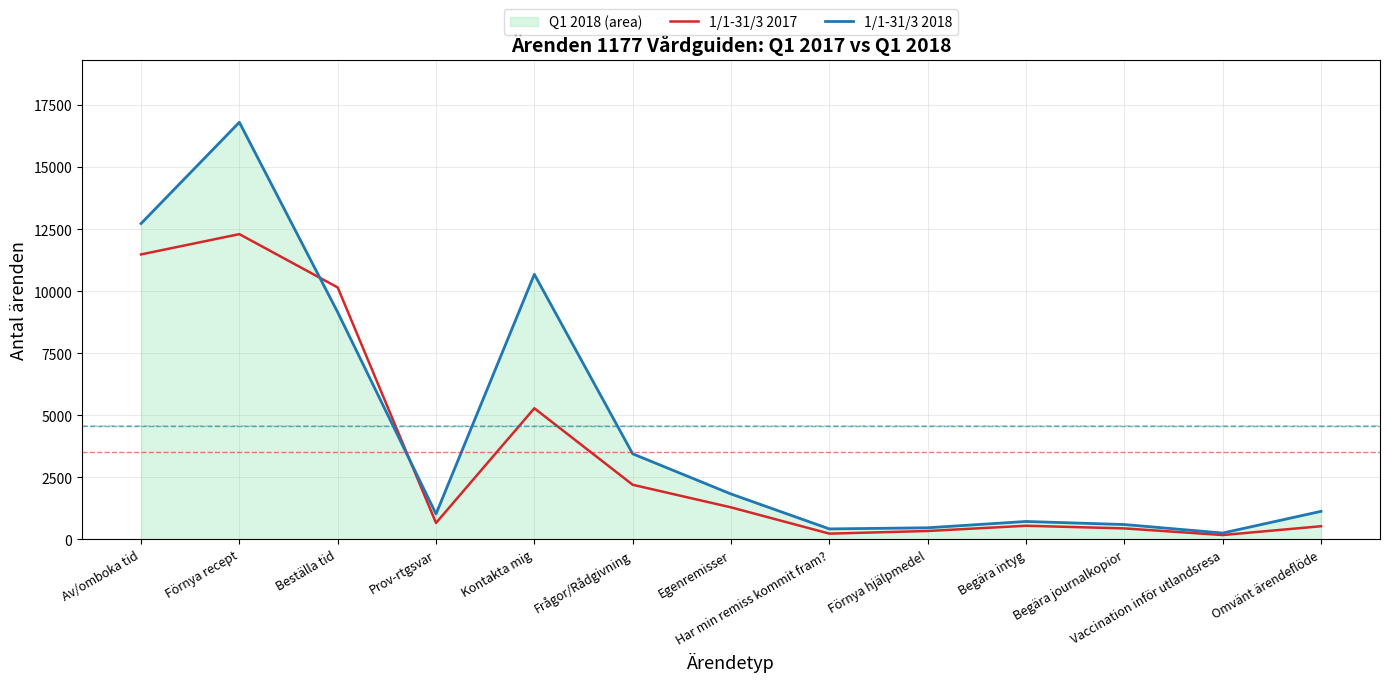

What is the difference between the highest and lowest values at Av/omboka tid?

1245